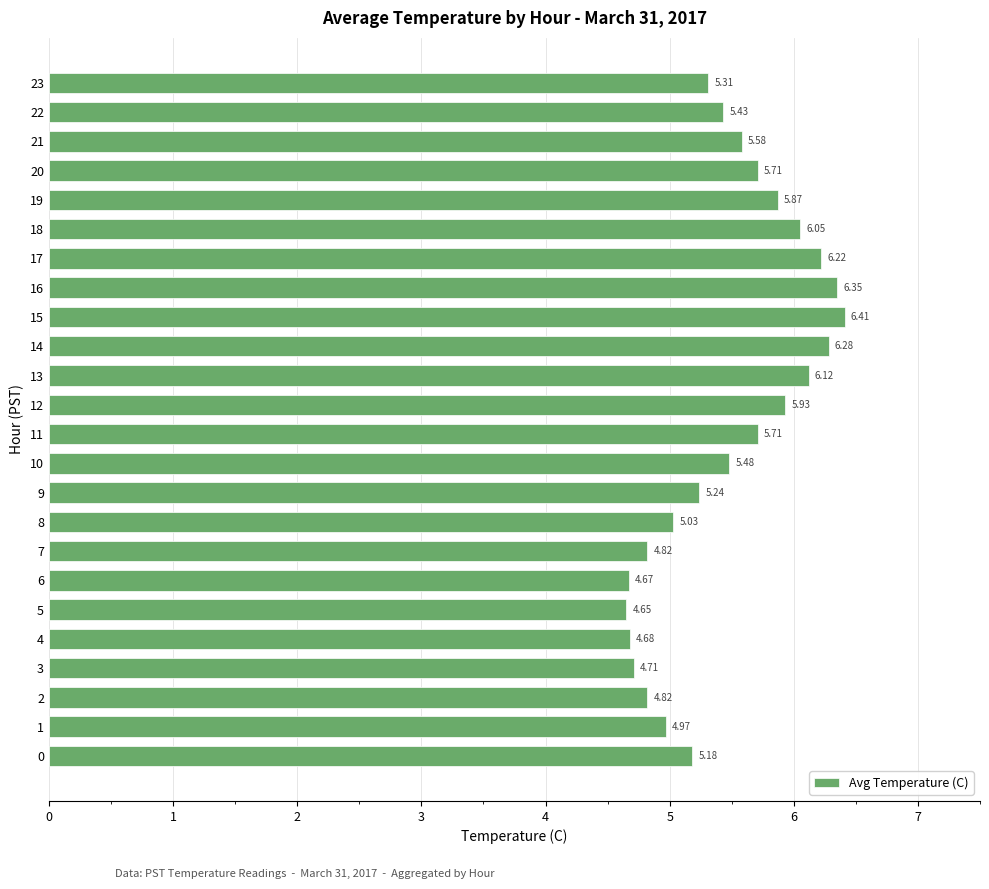

What is the difference between the maximum and minimum values?

1.8